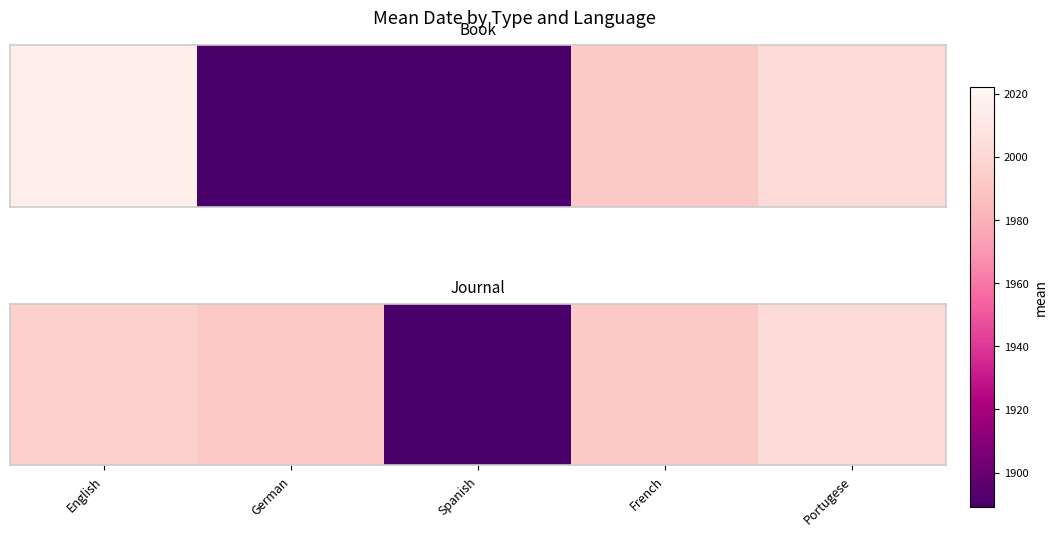

How many data points does each series have?

5